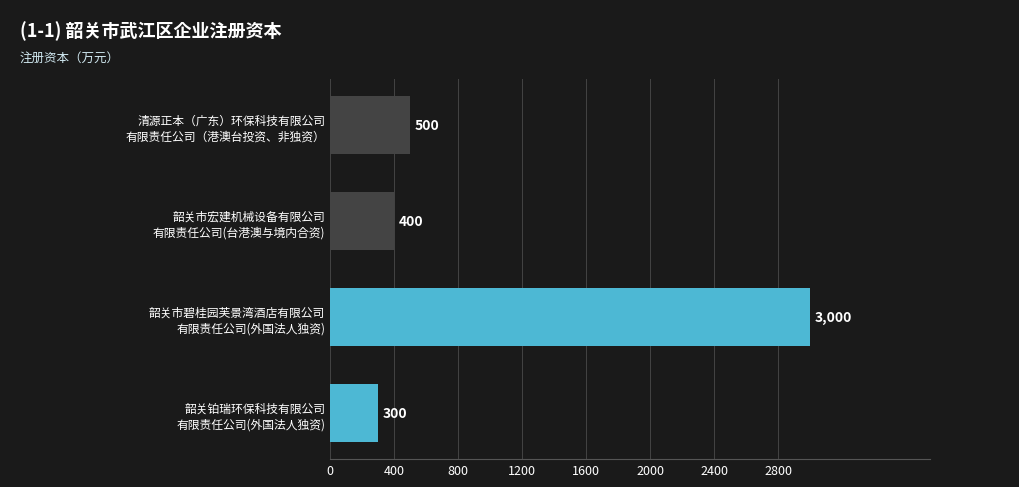

What is the value of the 2nd bar from the top?

400